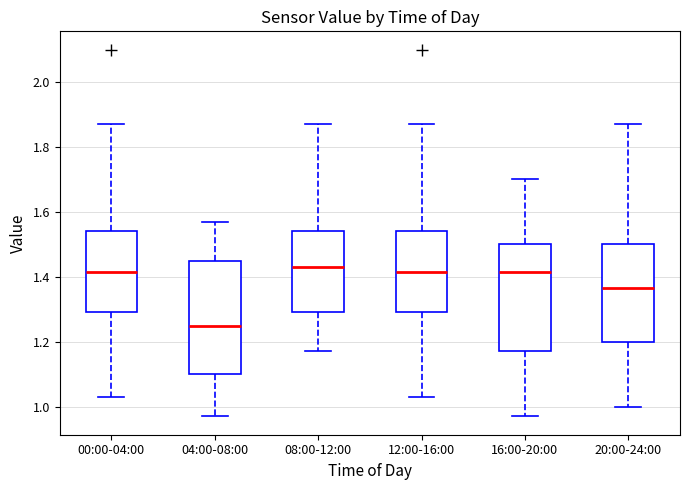

Reading left to right, read every box against the y-axis: the position of its median line, the range the box covers, and the ends of its whiskers. The values are not printed on the chart, so give them approximately, as read against the axis.

00:00-04:00: median 1.42, box 1.30 to 1.54, whiskers 1.04 to 1.88
04:00-08:00: median 1.26, box 1.10 to 1.44, whiskers 0.98 to 1.58
08:00-12:00: median 1.44, box 1.30 to 1.54, whiskers 1.18 to 1.88
12:00-16:00: median 1.42, box 1.30 to 1.54, whiskers 1.04 to 1.88
16:00-20:00: median 1.42, box 1.18 to 1.50, whiskers 0.98 to 1.70
20:00-24:00: median 1.36, box 1.20 to 1.50, whiskers 1.00 to 1.88